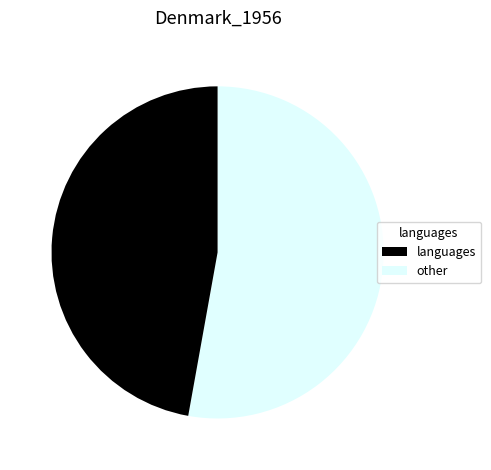

Is there a majority slice in this chart?

Yes